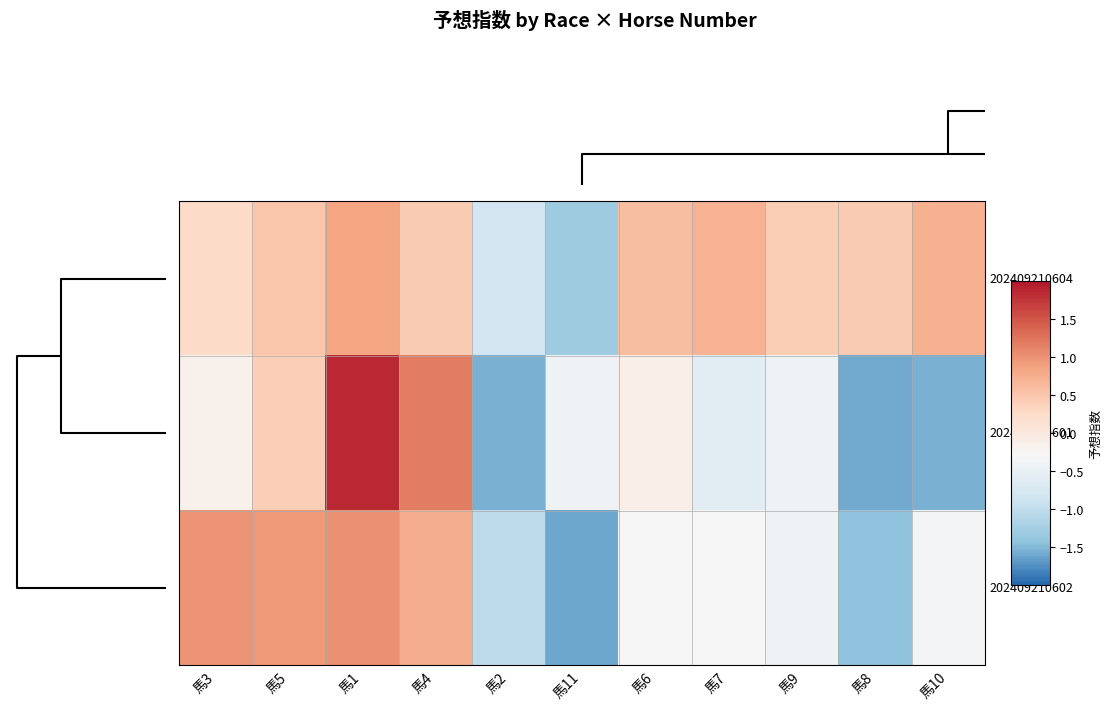

Which series has the largest total across all categories?

202409210604